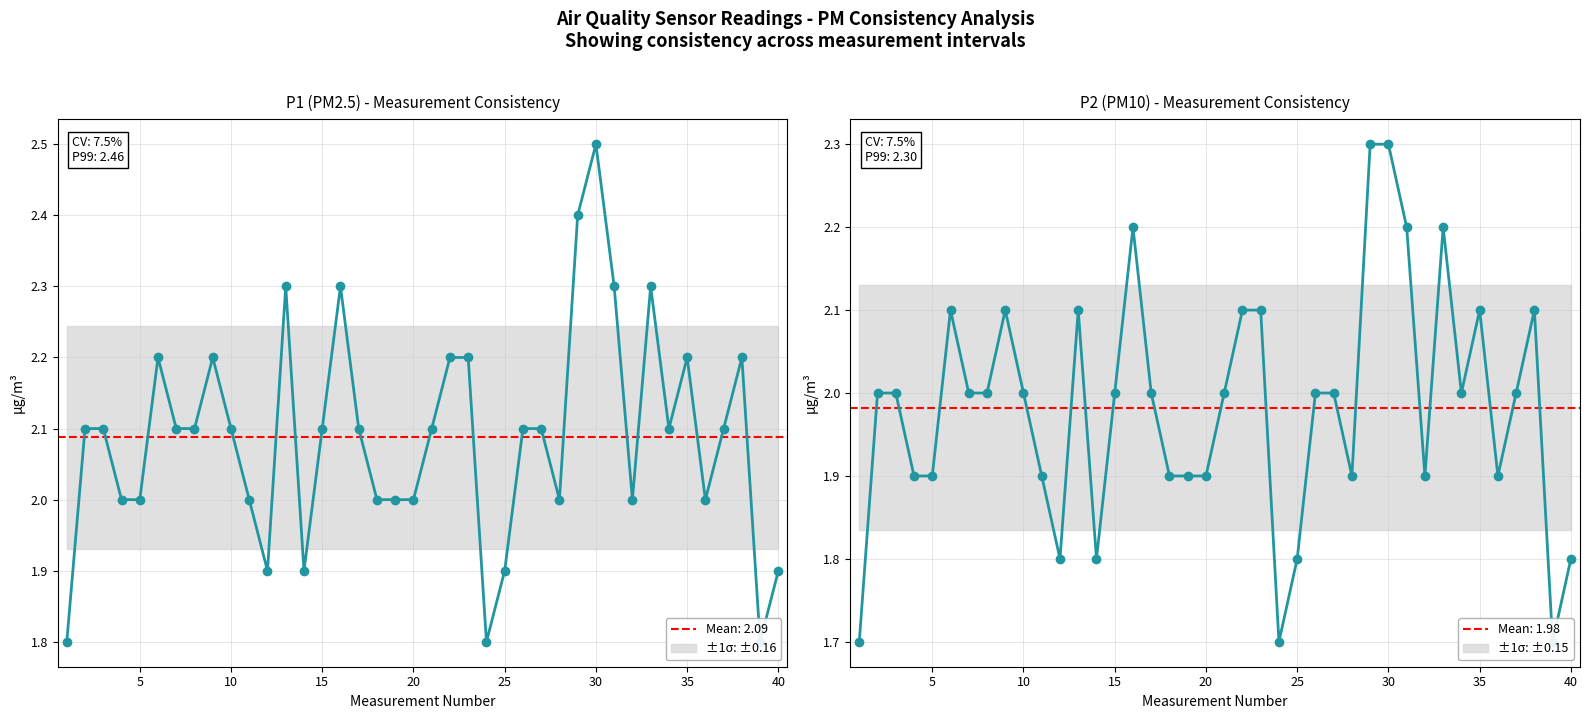

What is the difference between the maximum and minimum values in the Sensor 40322 - P2 series?

0.6